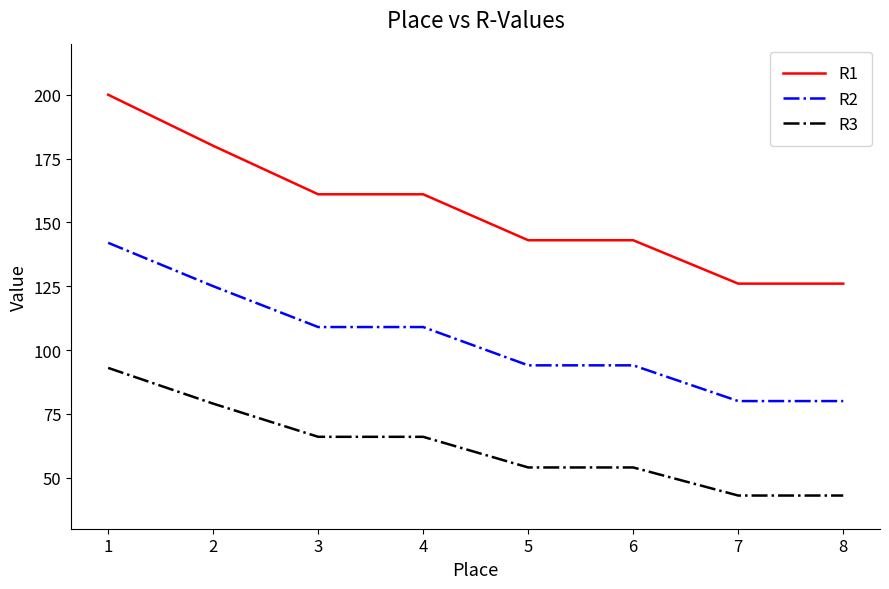

Reading left to right, transcribe all the data shown in this chart.

R1: 1=200	2=180	3=161	4=161	5=143	6=143	7=126	8=126
R2: 1=142	2=125	3=109	4=109	5=94	6=94	7=80	8=80
R3: 1=93	2=79	3=66	4=66	5=54	6=54	7=43	8=43